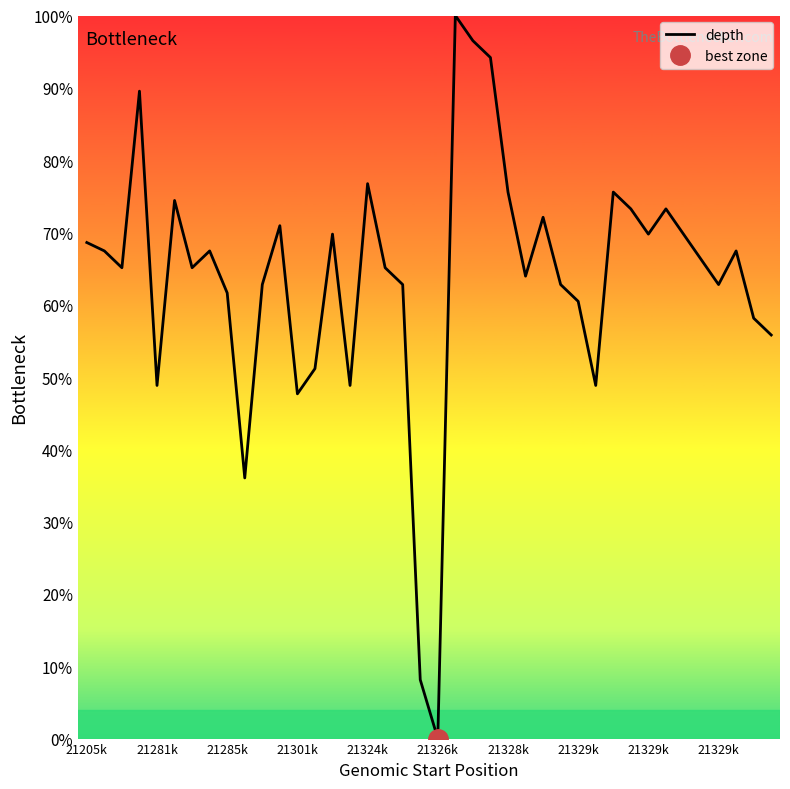

How many categories are shown in the chart?

40